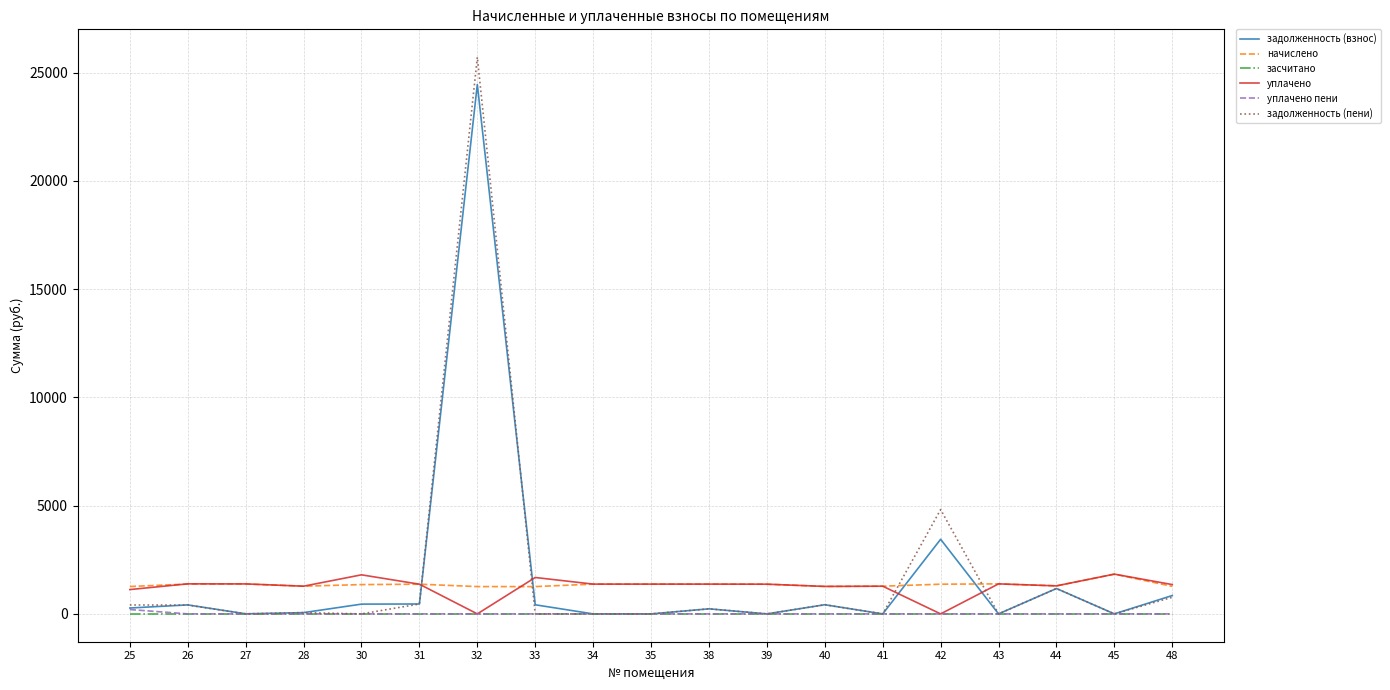

The value of уплачено пени at 35 is 0.0. True or false?

True